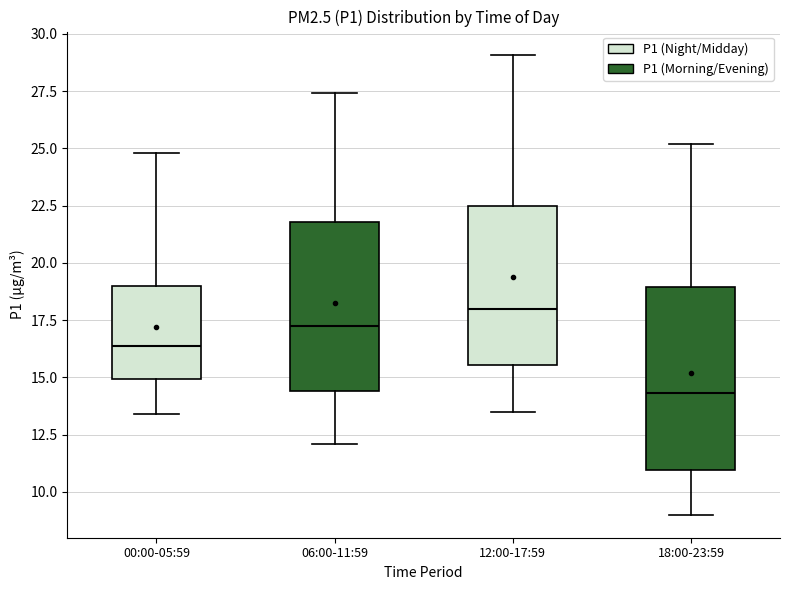

Which box's median line is the highest?

12:00-17:59